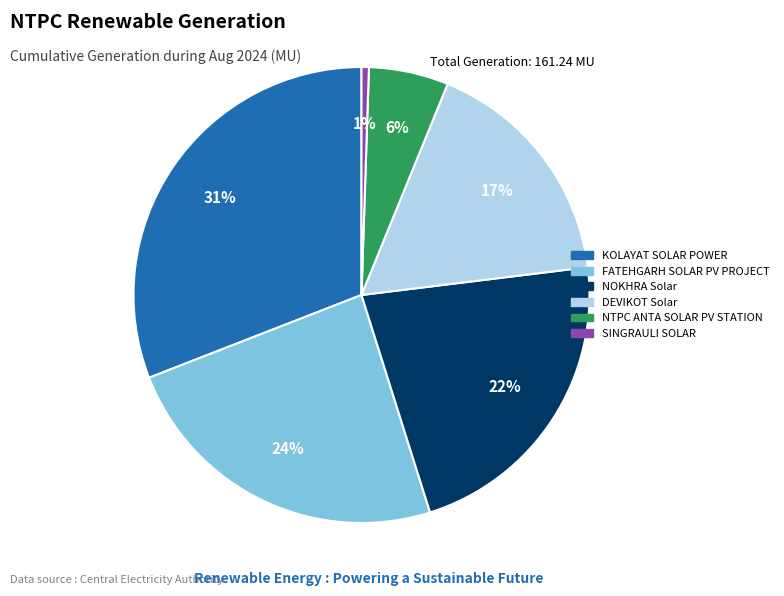

True or false: DEVIKOT Solar accounts for 17% of the total.

True